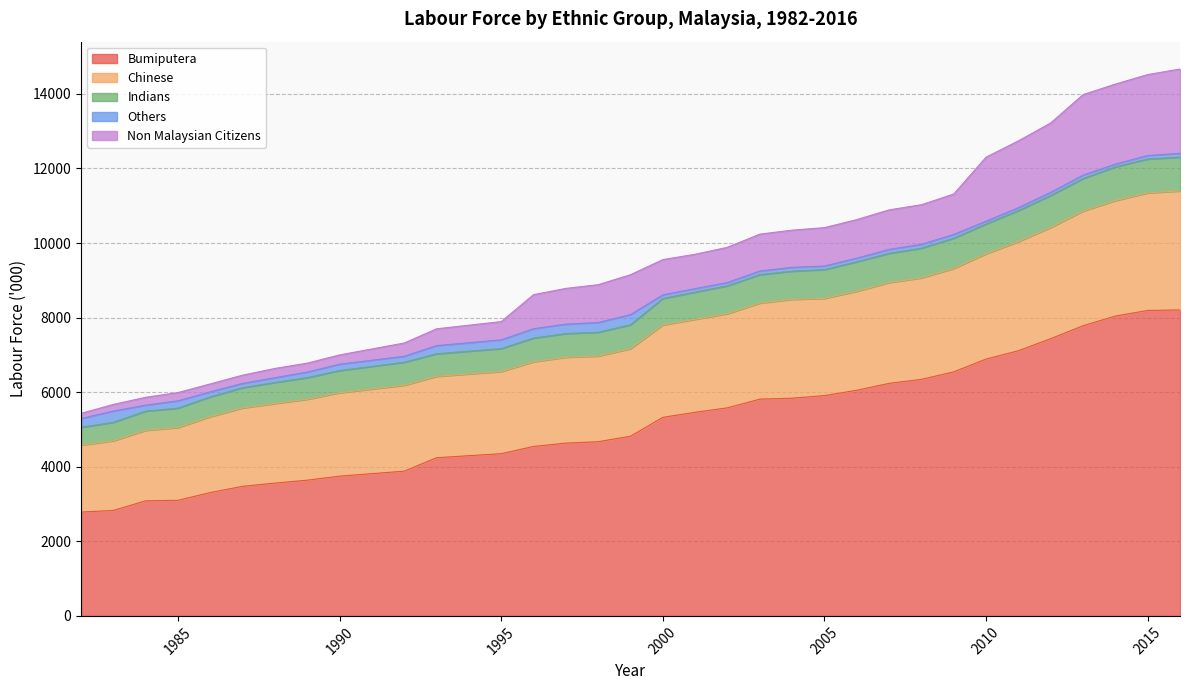

What is the value of the Bumiputera point at the 7th from the left?

3562.2